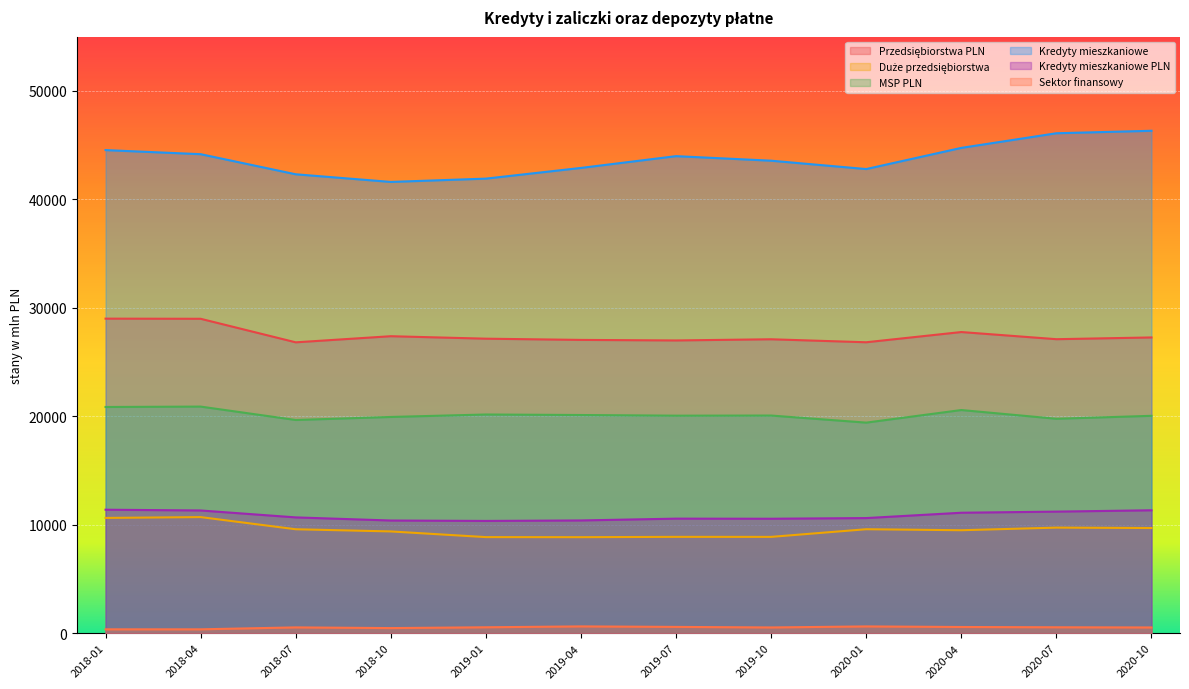

Reading left to right, extract all data points from this chart.

Przedsiębiorstwa PLN: 2018-01=29004	2018-04=28991	2018-07=26820	2018-10=27384	2019-01=27156	2019-04=27043	2019-07=26993	2019-10=27102	2020-01=26826	2020-04=27768	2020-07=27109	2020-10=27270
Duże przedsiębiorstwa: 2018-01=10630	2018-04=10706	2018-07=9585	2018-10=9384	2019-01=8861	2019-04=8855	2019-07=8884	2019-10=8882	2020-01=9588	2020-04=9495	2020-07=9736	2020-10=9699
MSP PLN: 2018-01=20858	2018-04=20895	2018-07=19659	2018-10=19939	2019-01=20165	2019-04=20118	2019-07=20058	2019-10=20070	2020-01=19416	2020-04=20577	2020-07=19771	2020-10=20044
Kredyty mieszkaniowe: 2018-01=44544	2018-04=44167	2018-07=42314	2018-10=41609	2019-01=41913	2019-04=42900	2019-07=43986	2019-10=43566	2020-01=42796	2020-04=44748	2020-07=46097	2020-10=46325
Kredyty mieszkaniowe PLN: 2018-01=11387	2018-04=11317	2018-07=10679	2018-10=10391	2019-01=10353	2019-04=10397	2019-07=10564	2019-10=10555	2020-01=10616	2020-04=11108	2020-07=11211	2020-10=11335
Sektor finansowy: 2018-01=358	2018-04=359	2018-07=537	2018-10=473	2019-01=548	2019-04=628	2019-07=582	2019-10=531	2020-01=626	2020-04=574	2020-07=548	2020-10=530